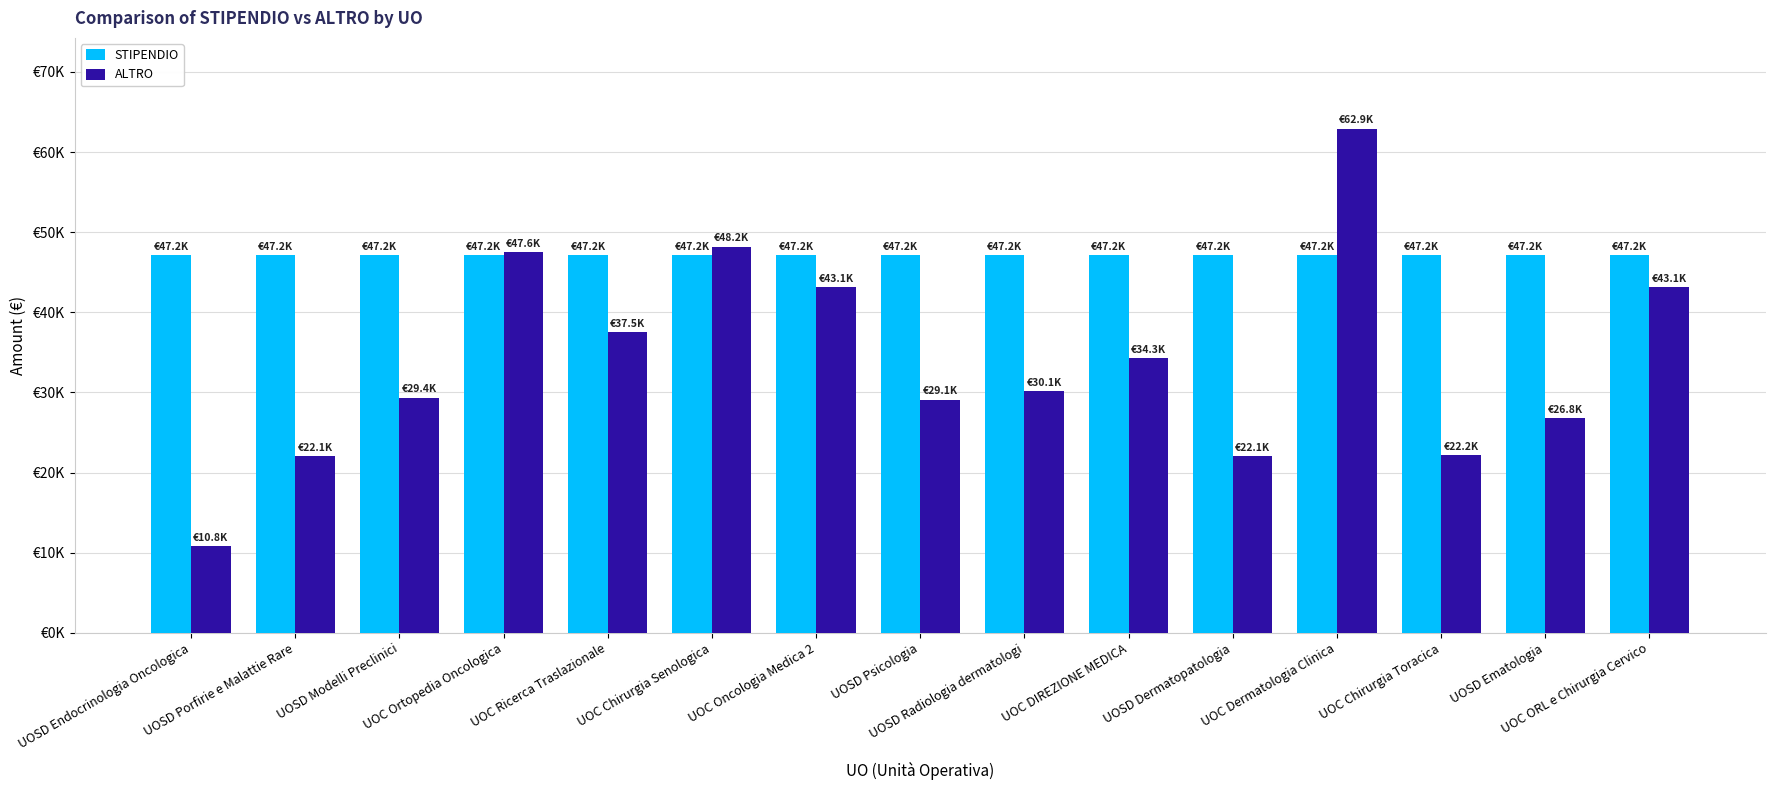

The STIPENDIO series shows 30004.5 at UOSD Porfirie e Malattie Rare. True or false?

False